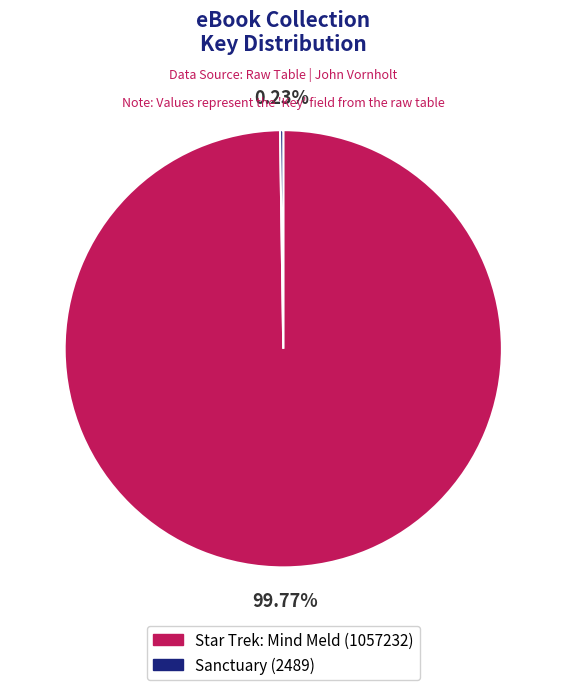

What is the majority slice?

Star Trek: Mind Meld (1057232)